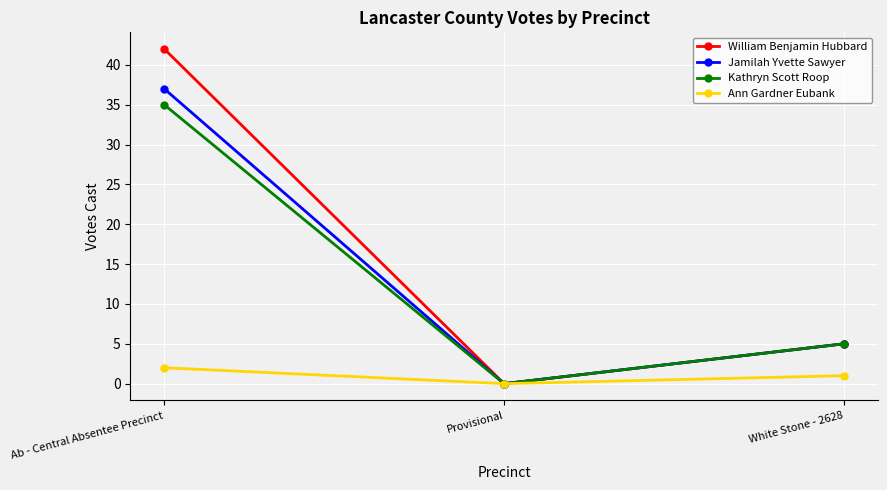

List the series in order of their peak value, highest first.

William Benjamin Hubbard, Jamilah Yvette Sawyer, Kathryn Scott Roop, Ann Gardner Eubank